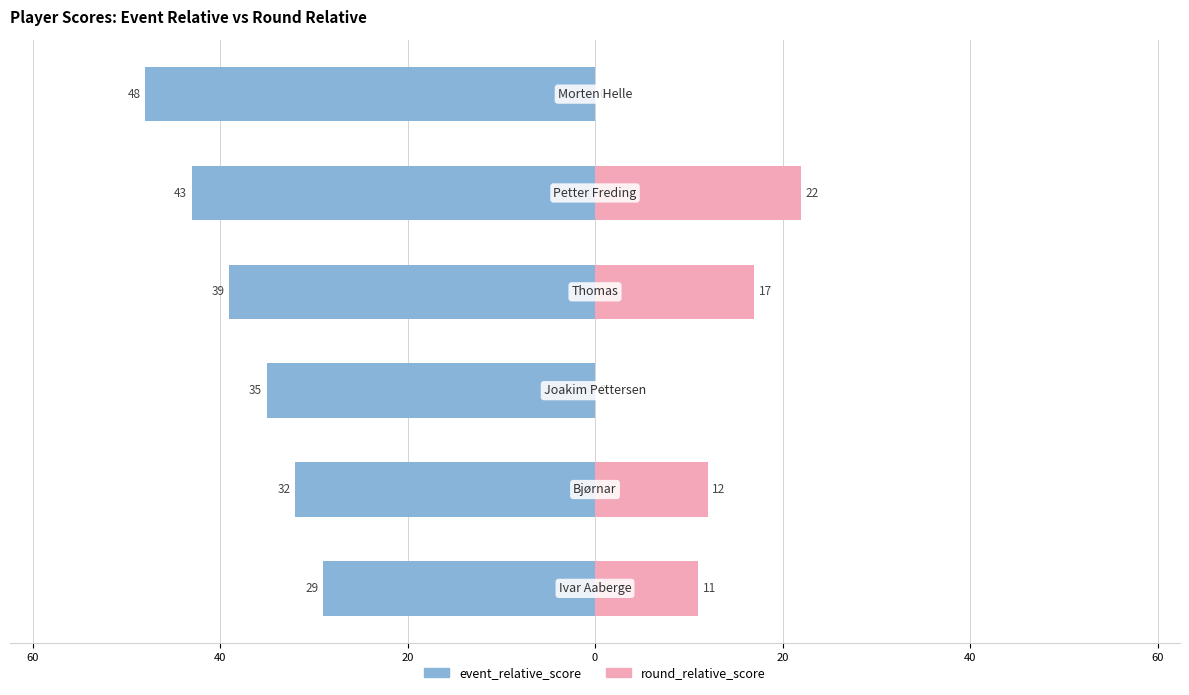

The event_relative_score series shows -43 at 80. True or false?

False